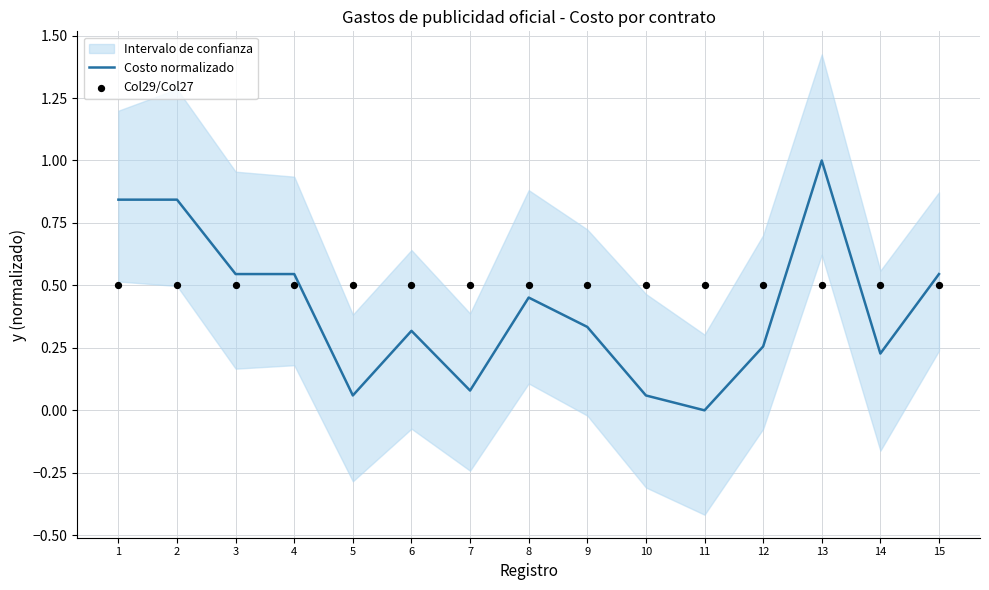

At how many categories does at least one series exceed 0?

15